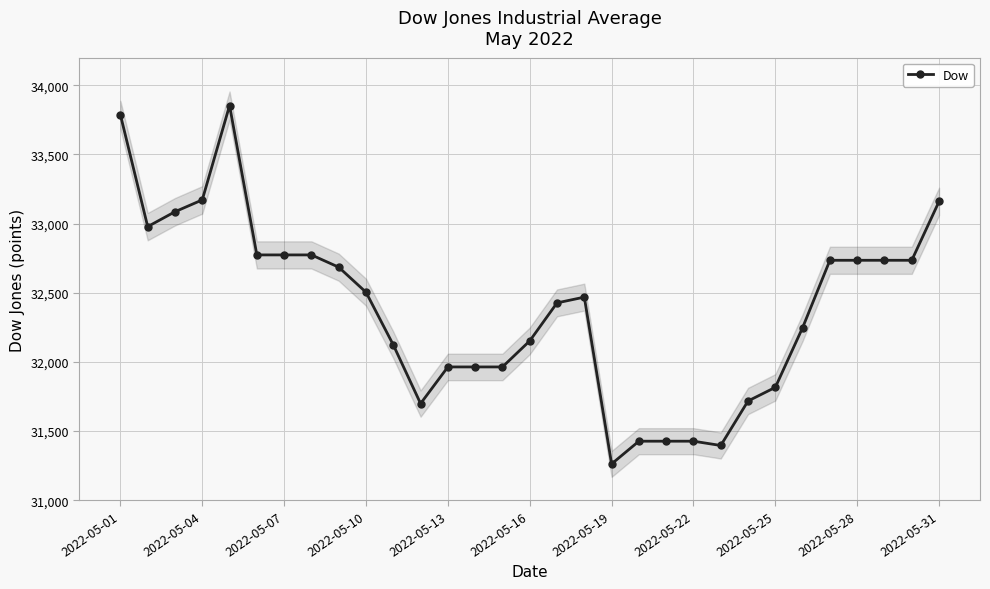

What is the minimum value for Dow?

31262.6